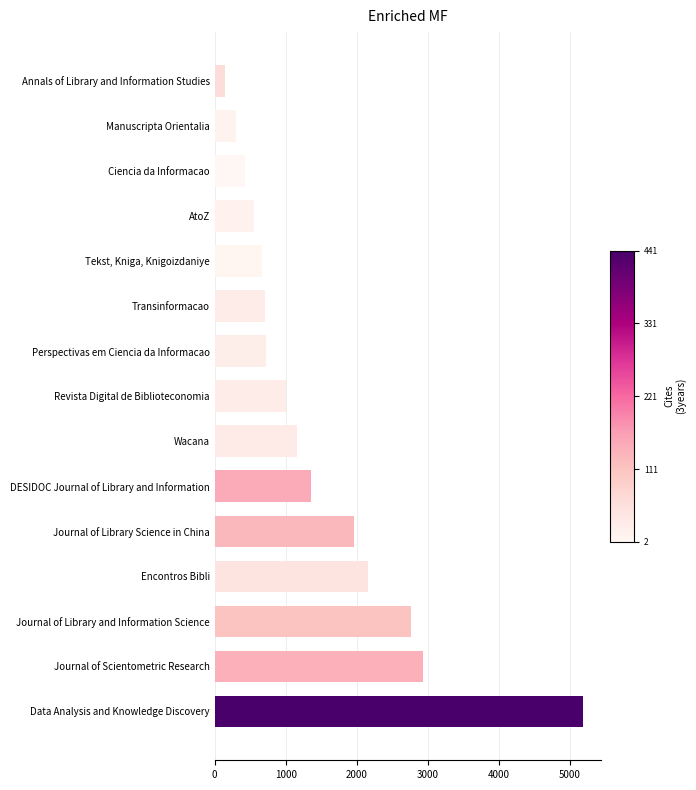

How many data points does each series have?

15